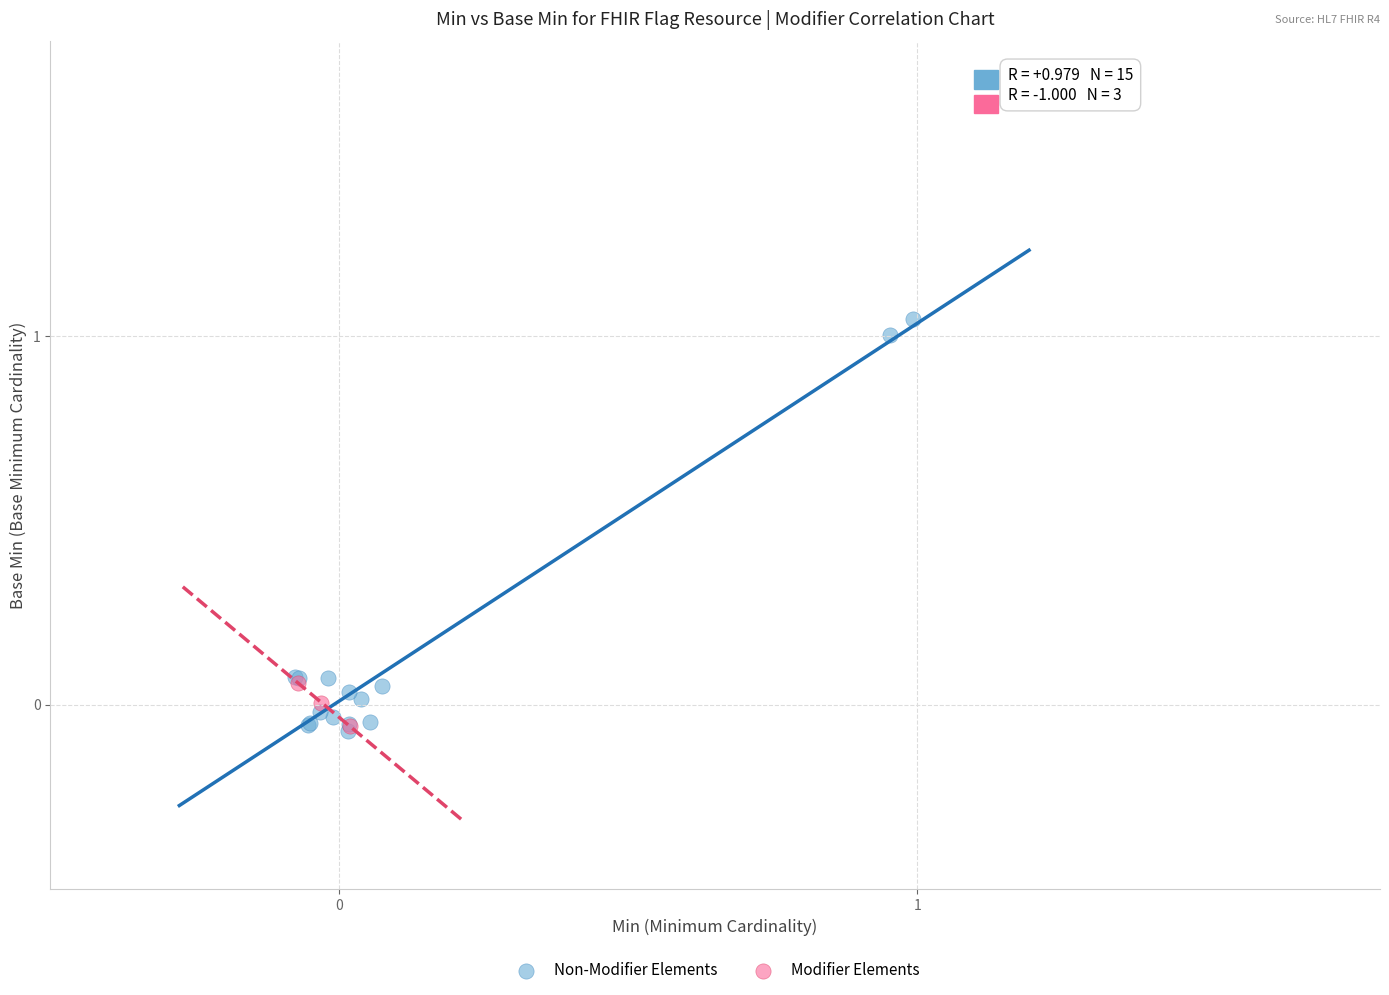

Which series has the largest Y range (max minus min)?

Non-Modifier Elements